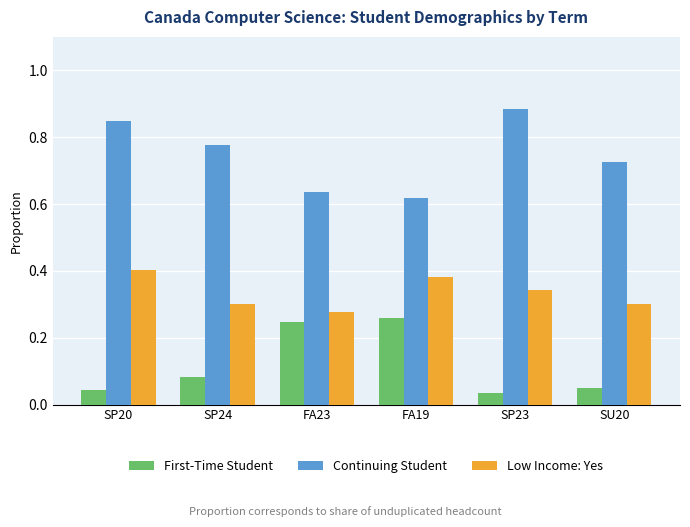

List the series in order of their overall mean, lowest first.

First-Time Student, Low Income: Yes, Continuing Student